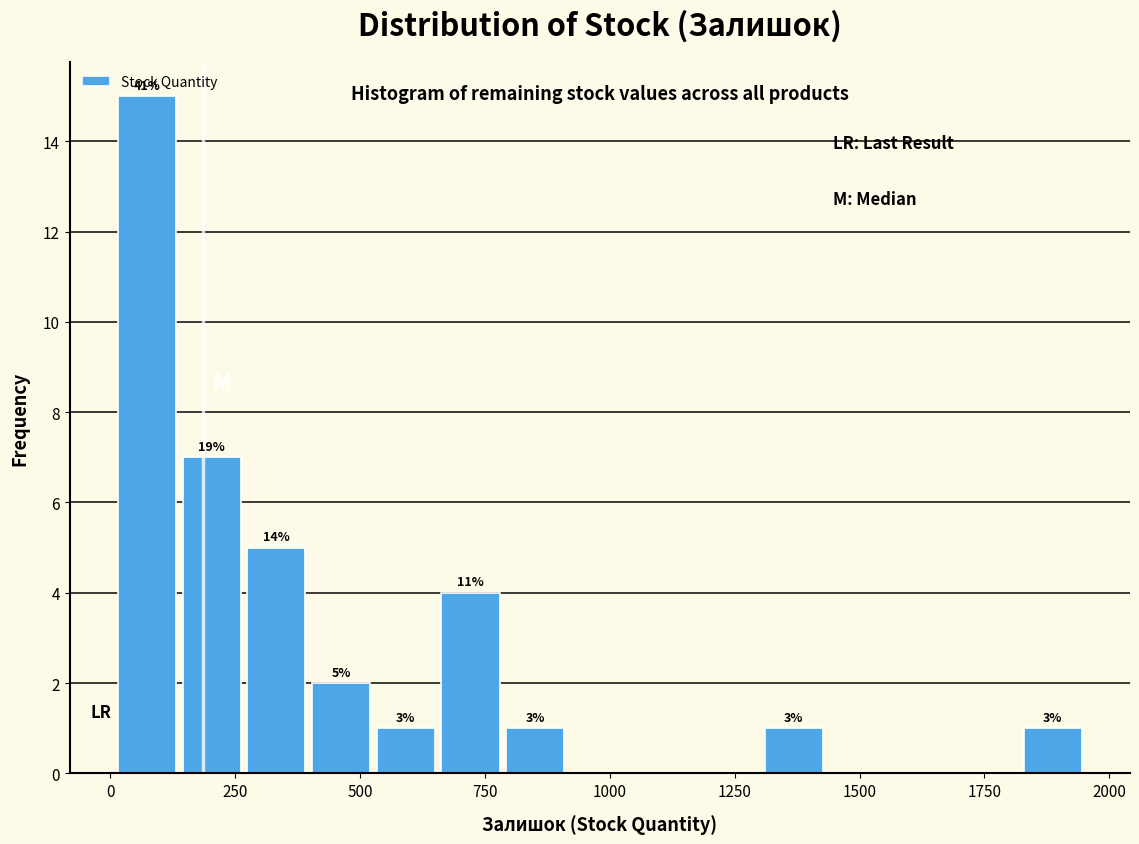

Read against the x-axis, roughly where is the centre of the tallest bar?

50